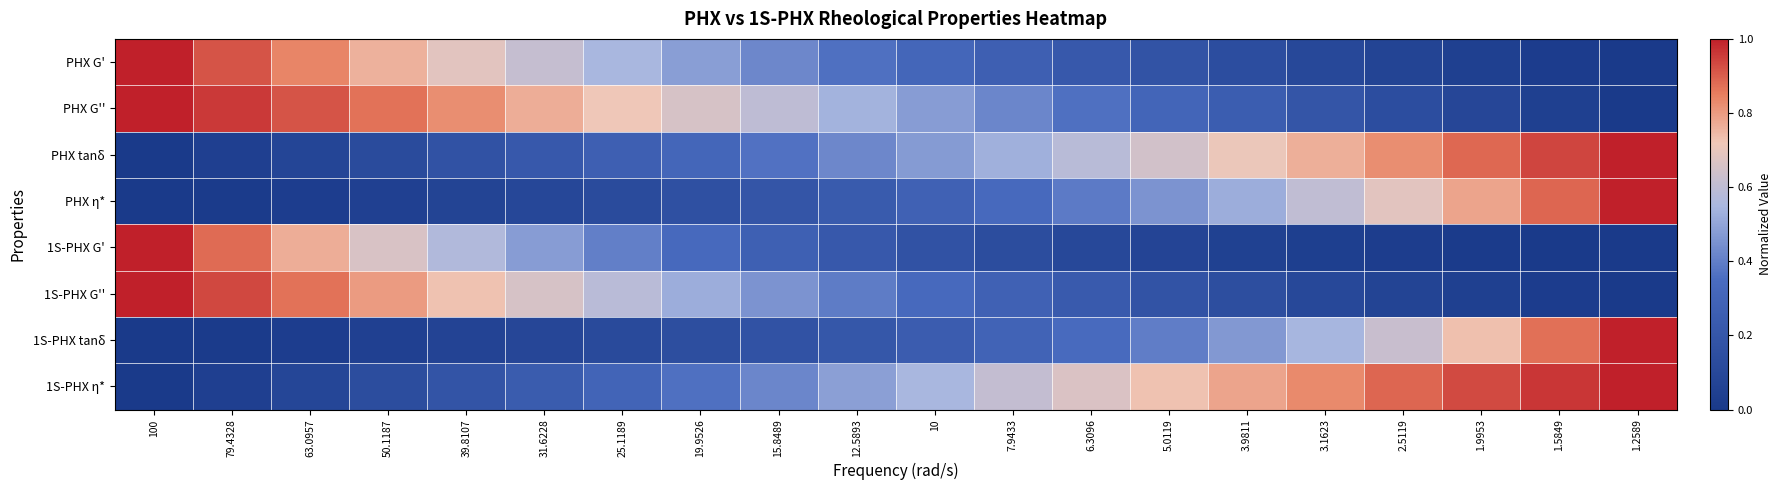

What is the spread (max minus min) of values at 1.5849?

1.0